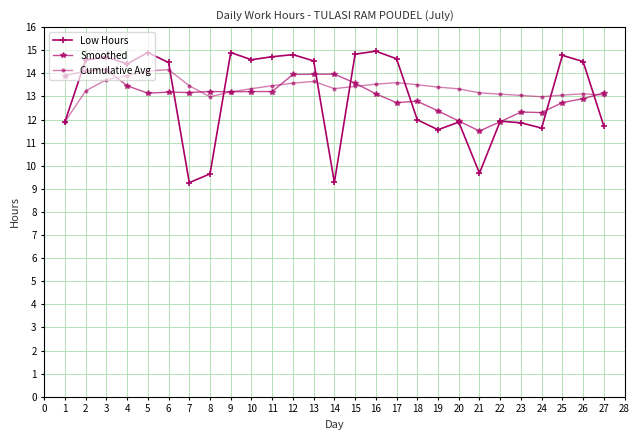

True or false: Cumulative Avg has more than 0 interior local peaks.

True